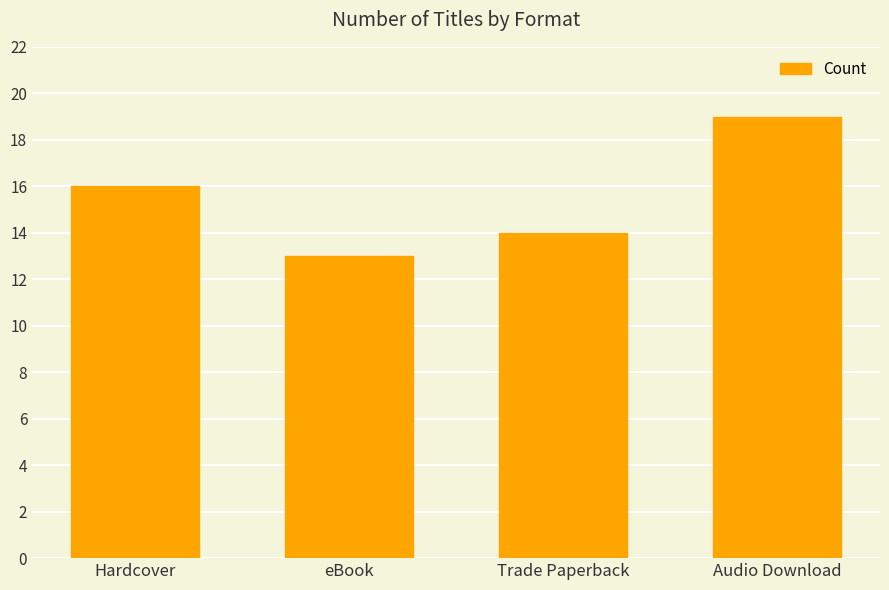

List the labels in order of value, largest first.

Audio Download, Hardcover, Trade Paperback, eBook